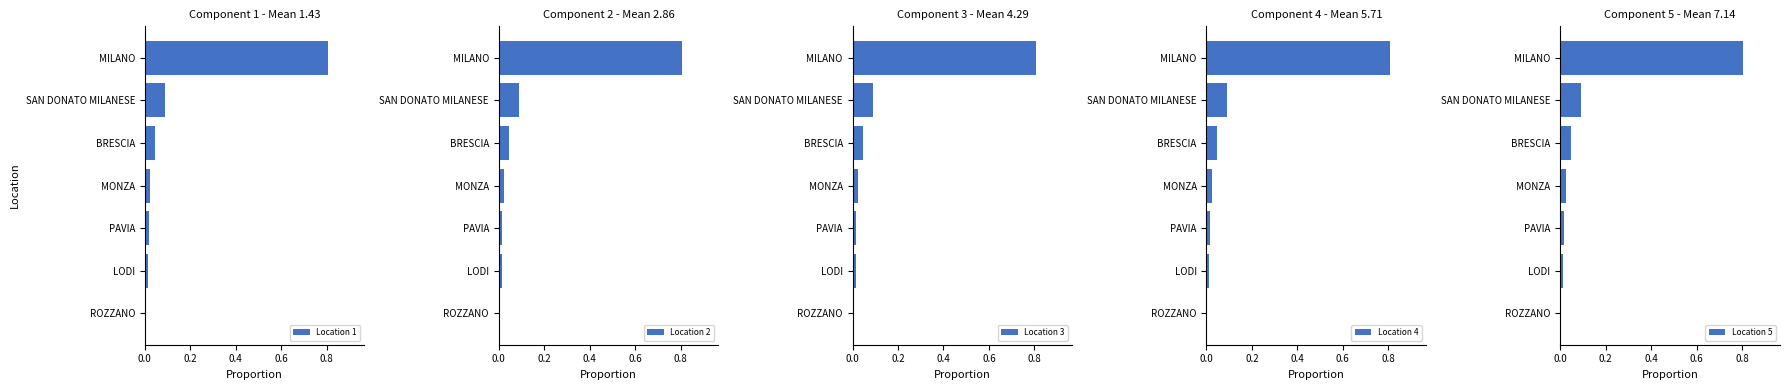

Reading right to left, what are all the values shown in this chart?

Location 1: 0.8	0.1	0.0	0.0	0.0	0.0	0.0
Location 2: 0.8	0.1	0.0	0.0	0.0	0.0	0.0
Location 3: 0.8	0.1	0.0	0.0	0.0	0.0	0.0
Location 4: 0.8	0.1	0.0	0.0	0.0	0.0	0.0
Location 5: 0.8	0.1	0.0	0.0	0.0	0.0	0.0